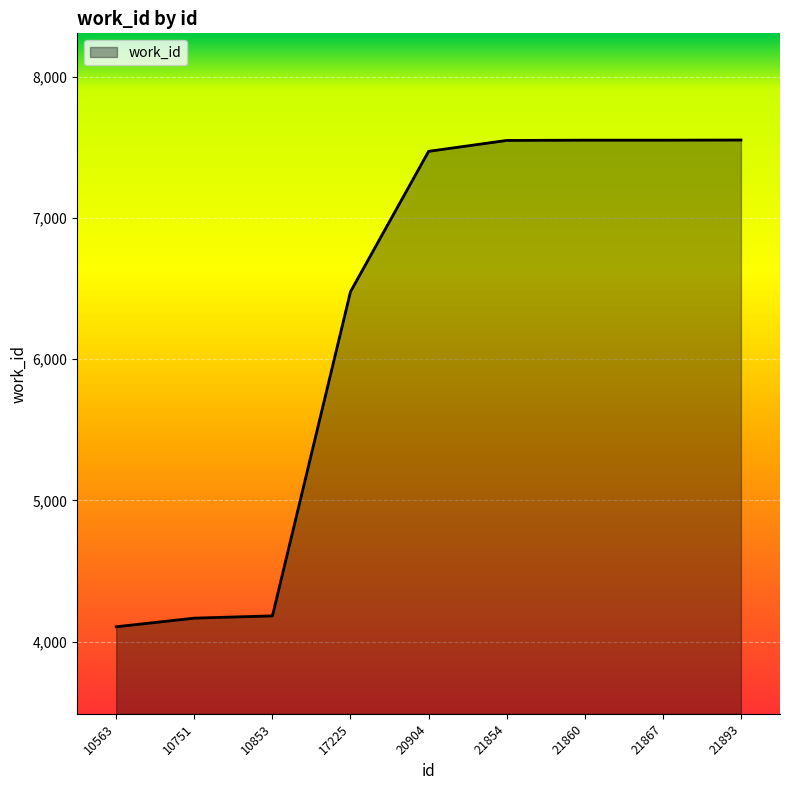

What value does the data have at 10563?

4106